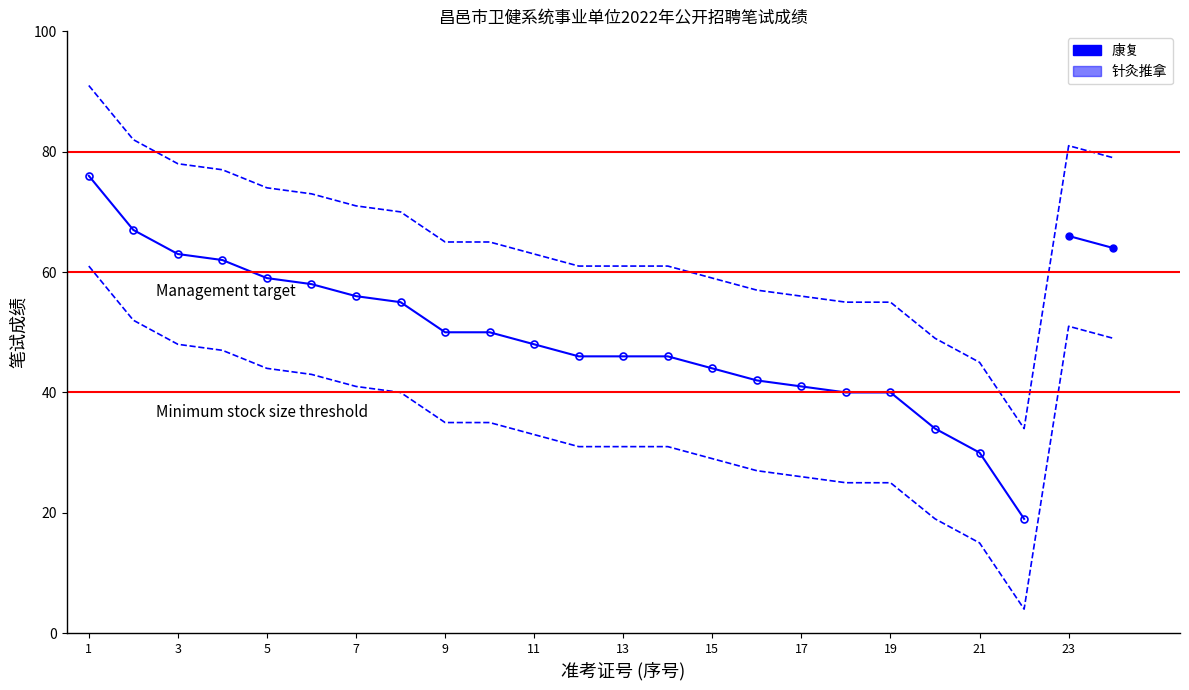

True or false: the data shows 10 at 2023020229.

False